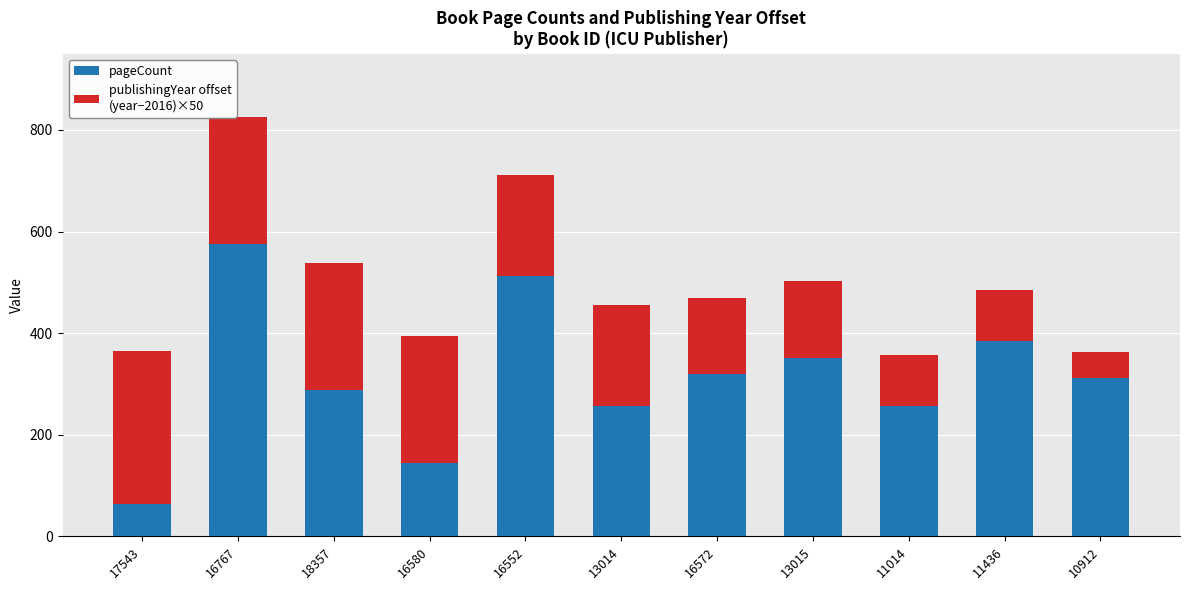

How many data points does each series have?

11